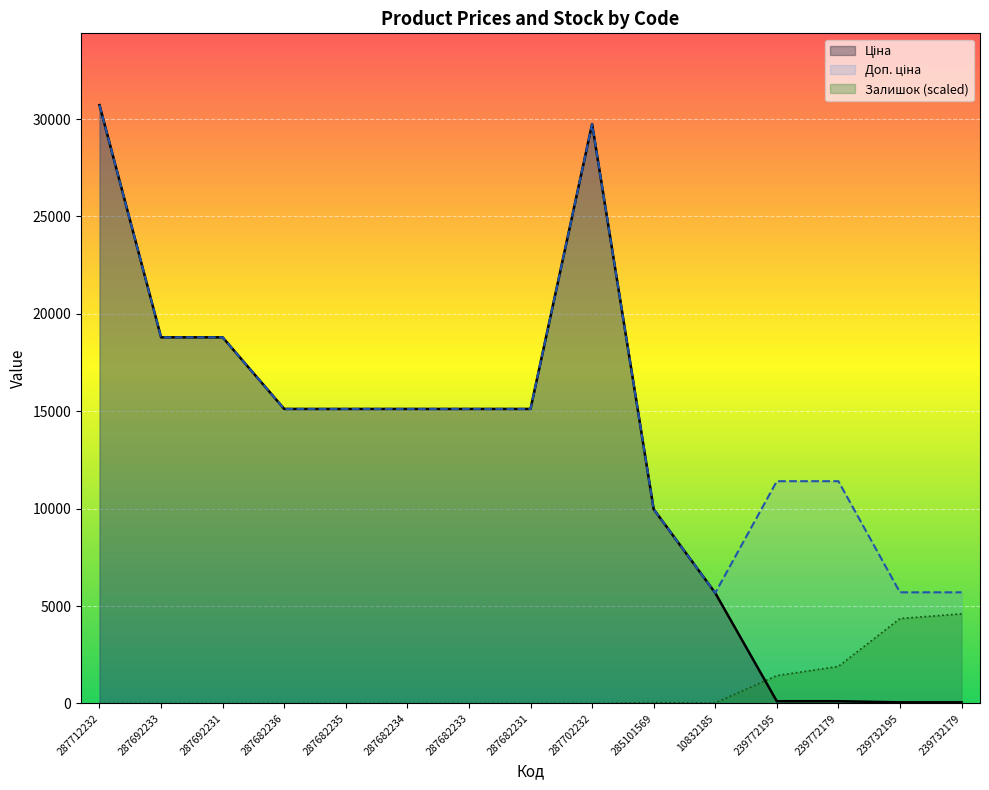

The Доп. ціна series shows 29747.2 at 287702232. True or false?

True